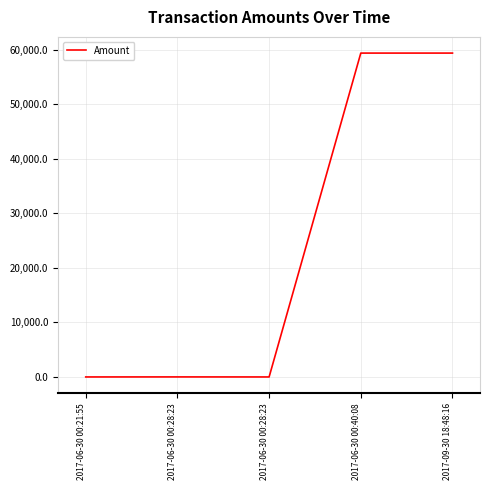

How many series are shown in this chart?

1